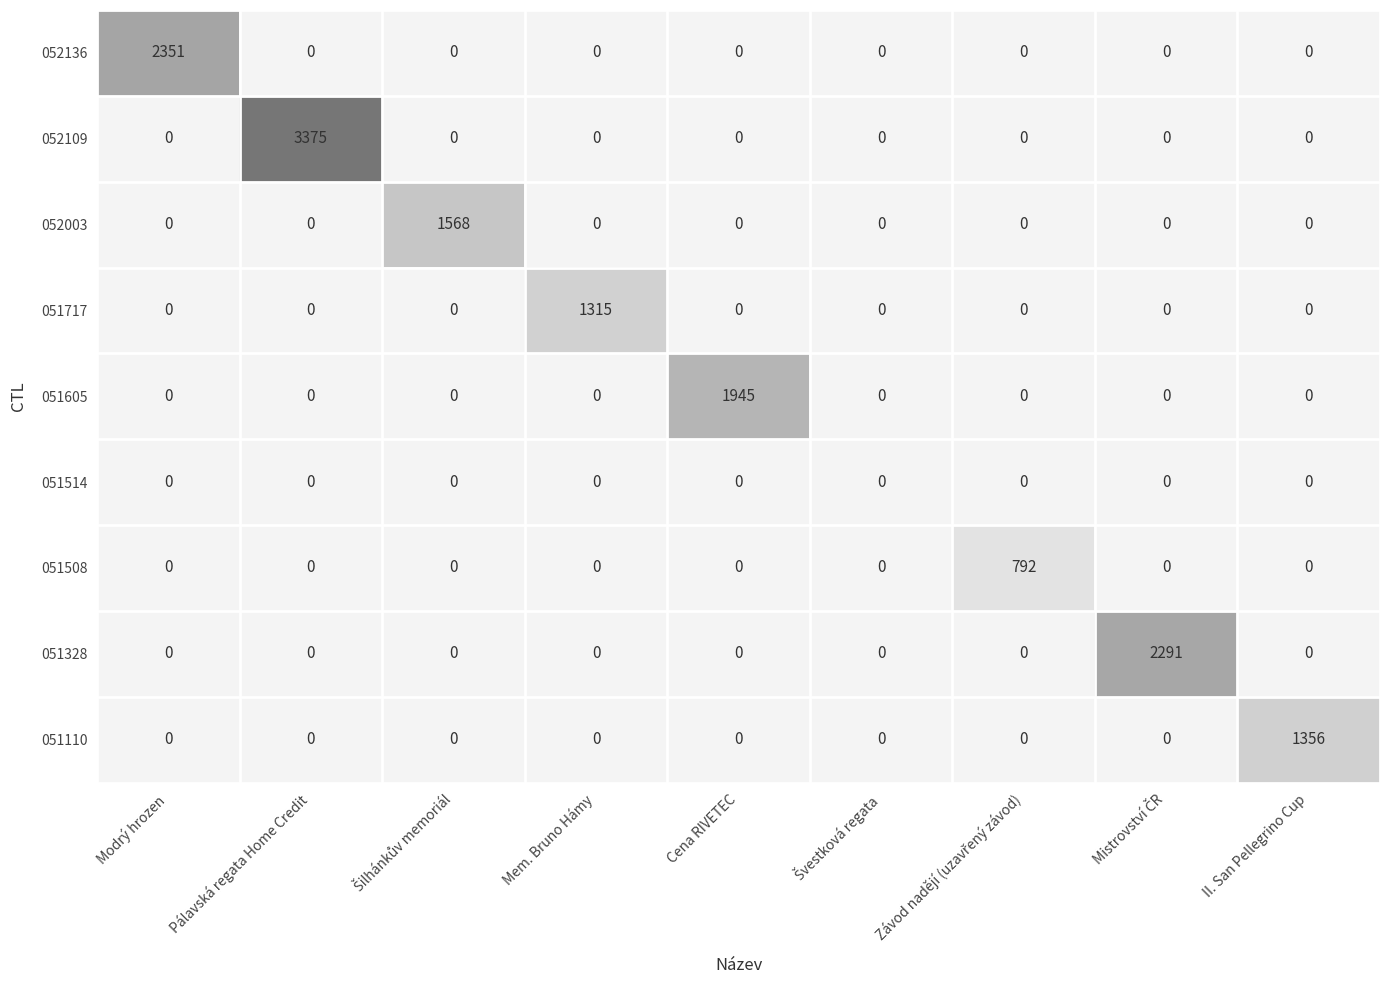

The 051110 series shows -421 at Cena RIVETEC. True or false?

False